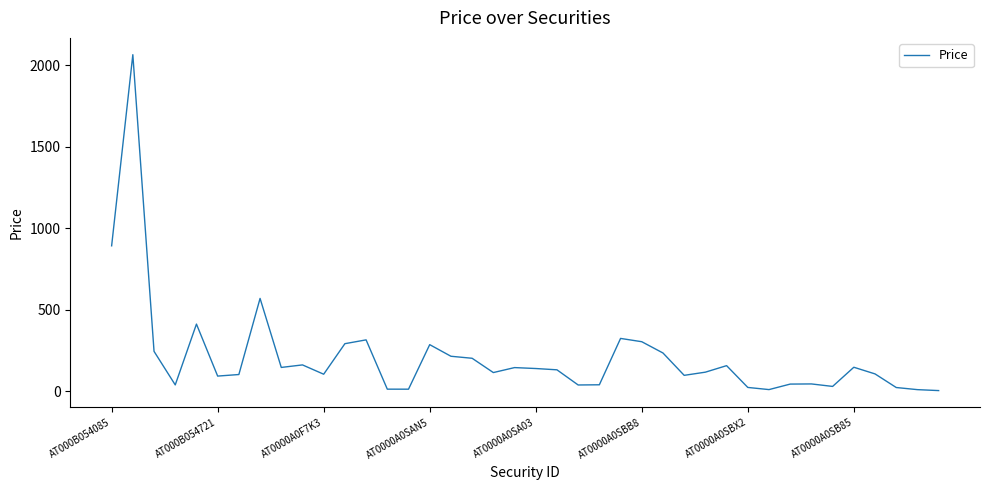

What is the greatest value displayed?

2064.0